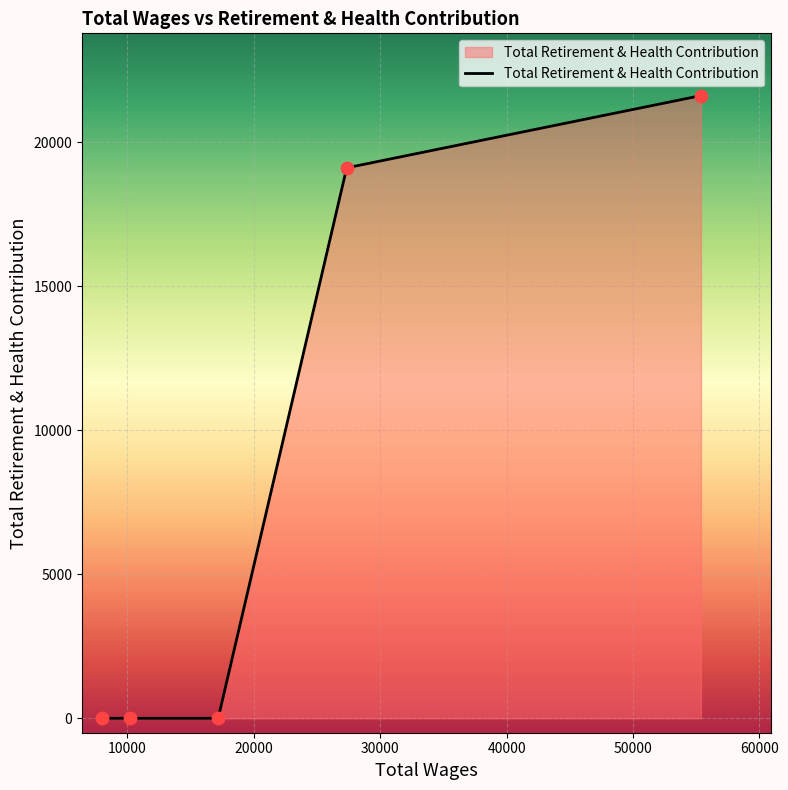

Between 10219.0 and 17190.0, which is larger?

10219.0